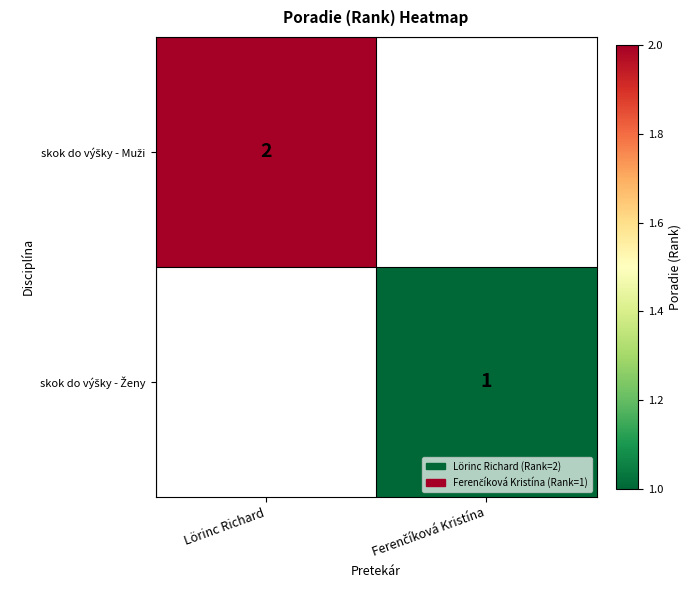

The value of skok do výšky - Muži at Lörinc Richard is 2.0. True or false?

True